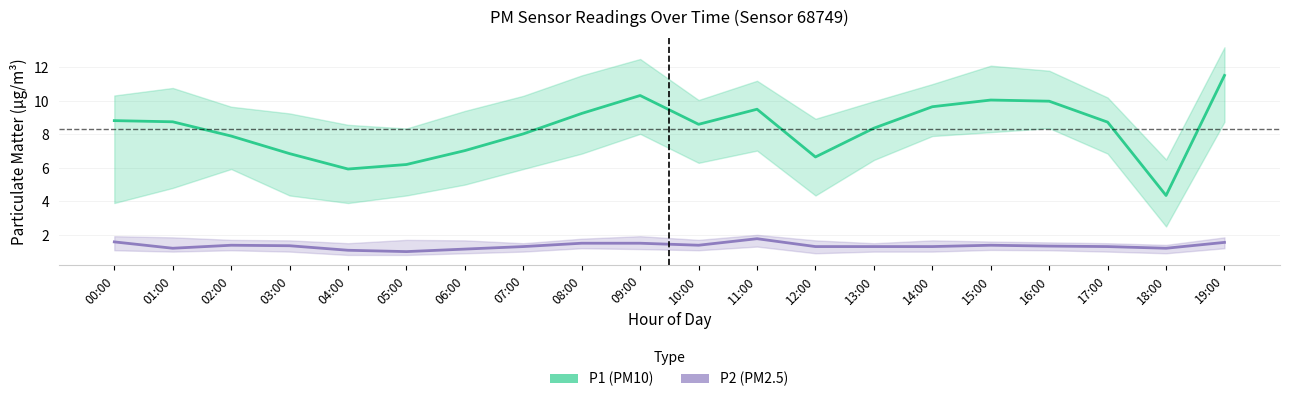

What is the difference between the highest and lowest values at 17:00?

7.4